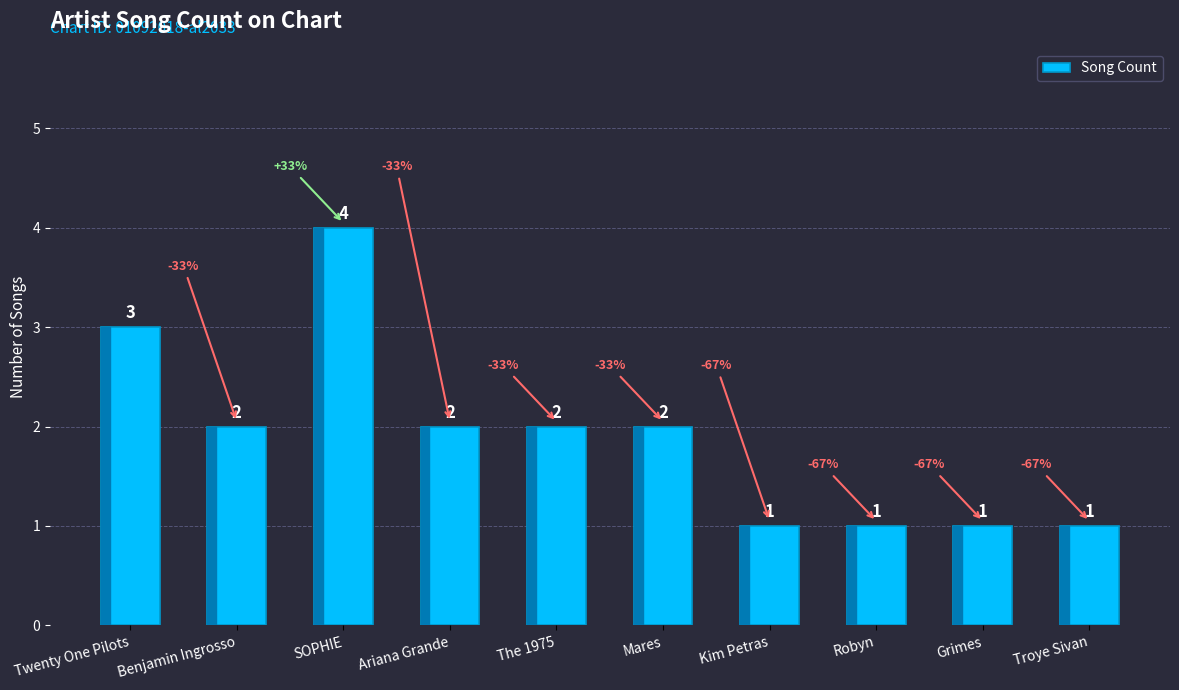

The value at Grimes is 0. True or false?

False